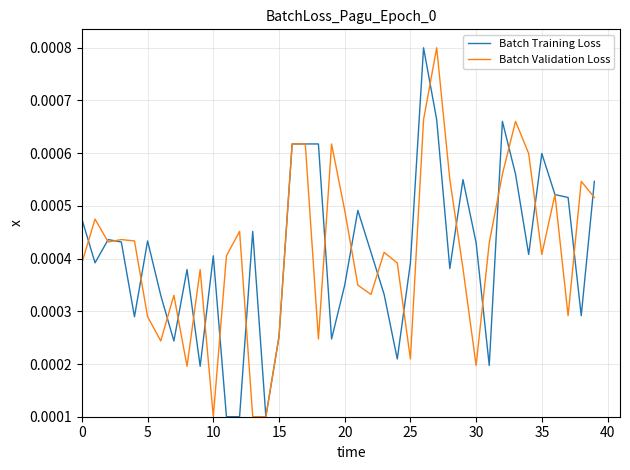

How many lines are shown in the chart?

2